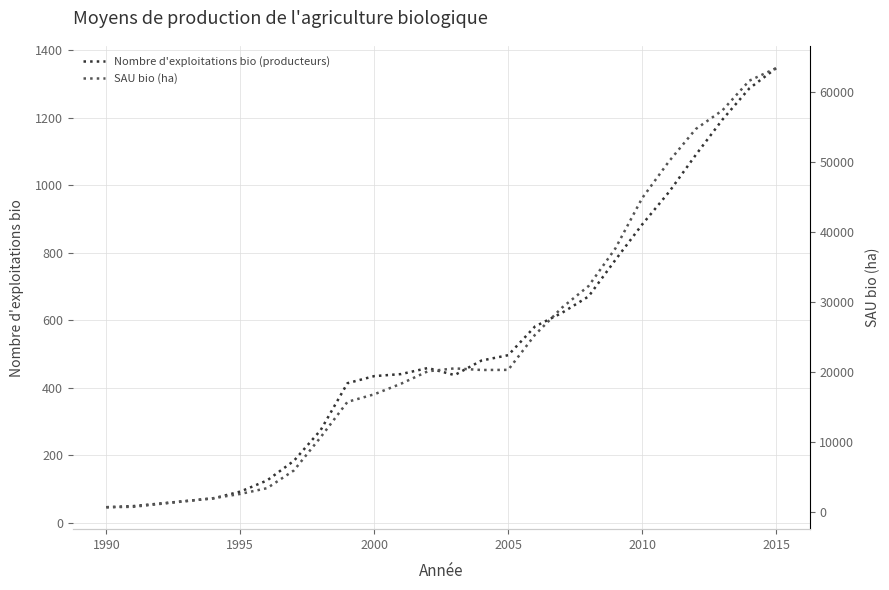

What is the difference between the maximum and minimum values in the Nombre d'exploitations bio (producteurs) series?

1300.2